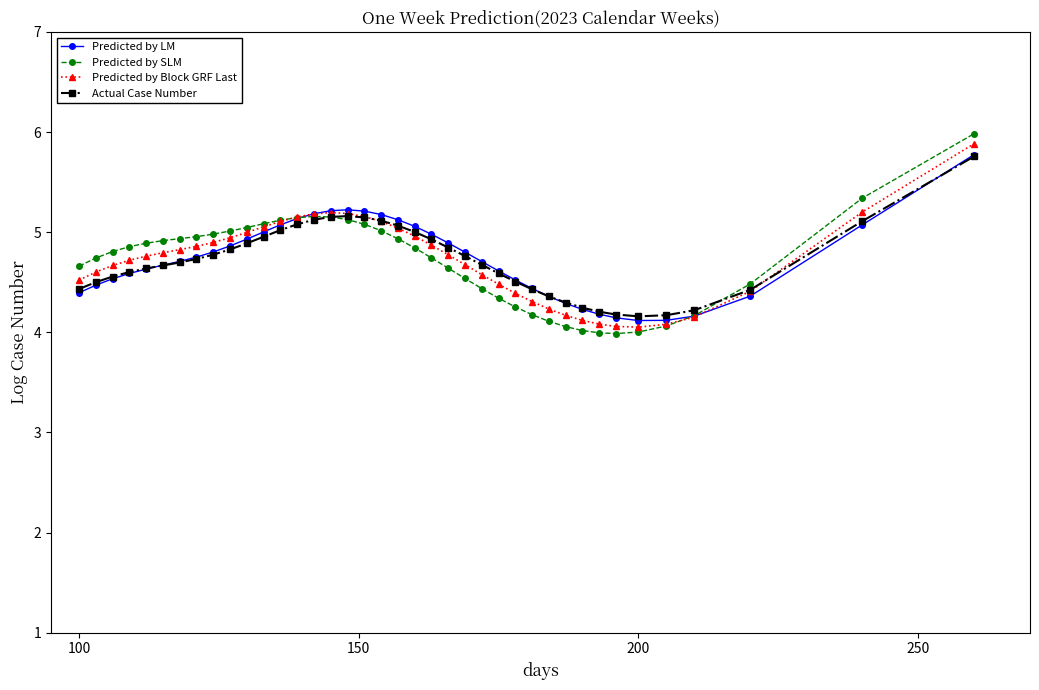

True or false: Actual Case Number has more than 0 interior local peaks.

True